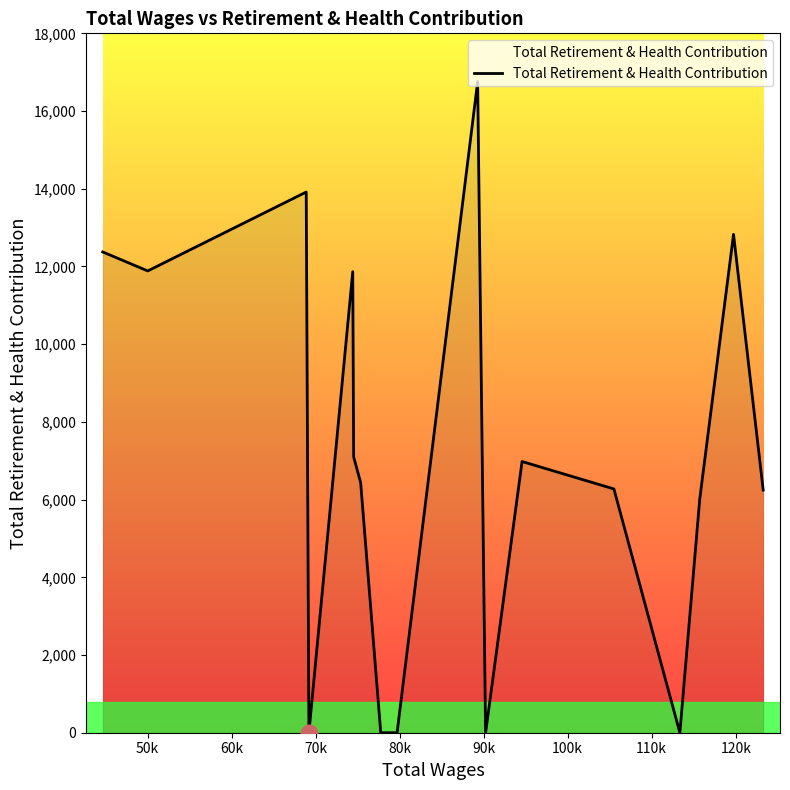

What is the maximum value shown in the chart?

16757.9